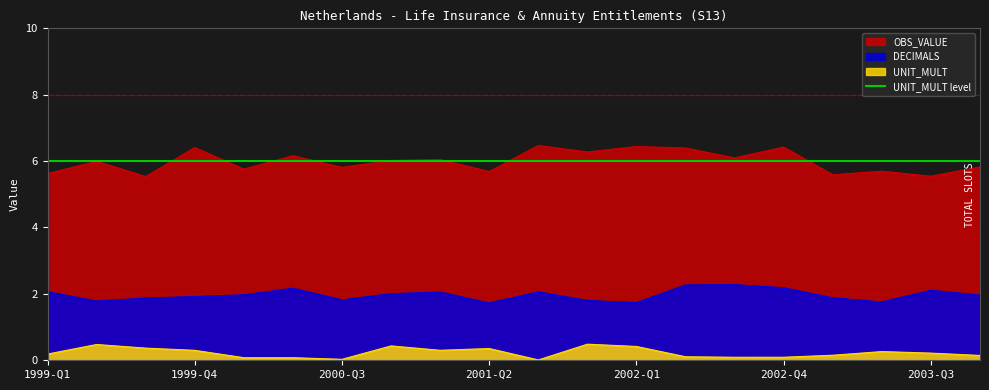

True or false: OBS_VALUE and UNIT_MULT cross at least once.

False